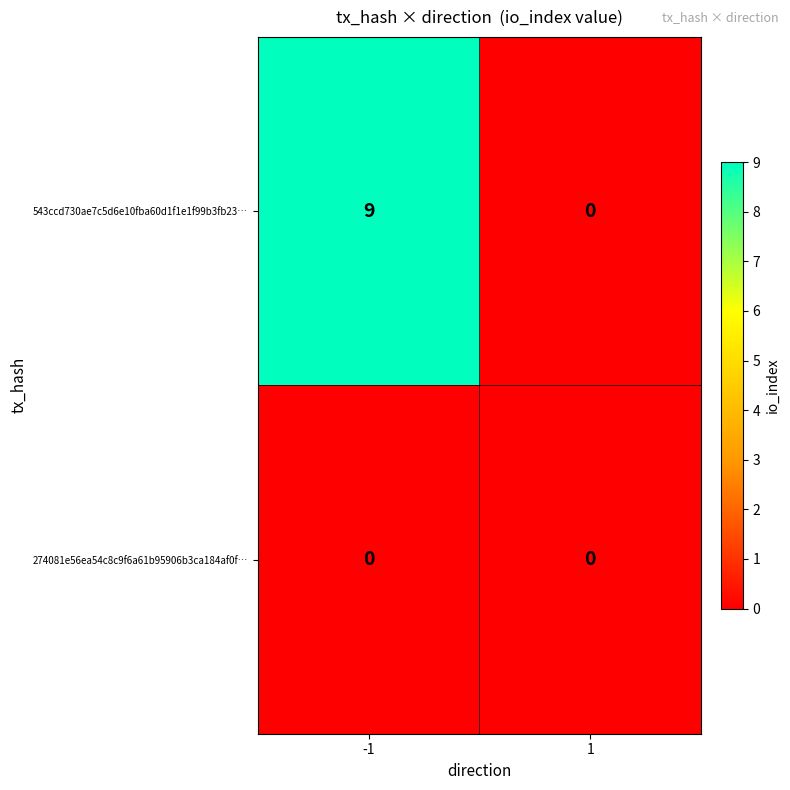

What is the greatest value displayed?

9